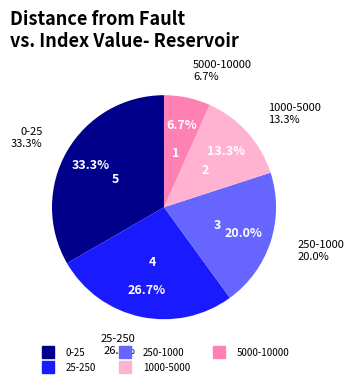

Is the sum of 0-25 and 1000-5000 greater than half?

No